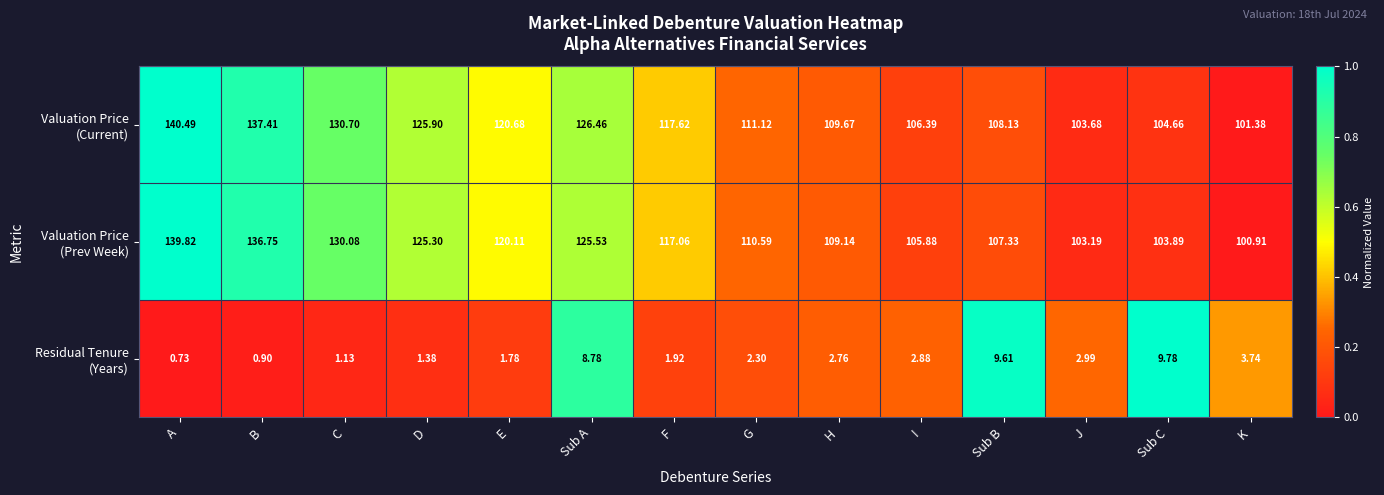

Which category has the lowest value across all series?

A